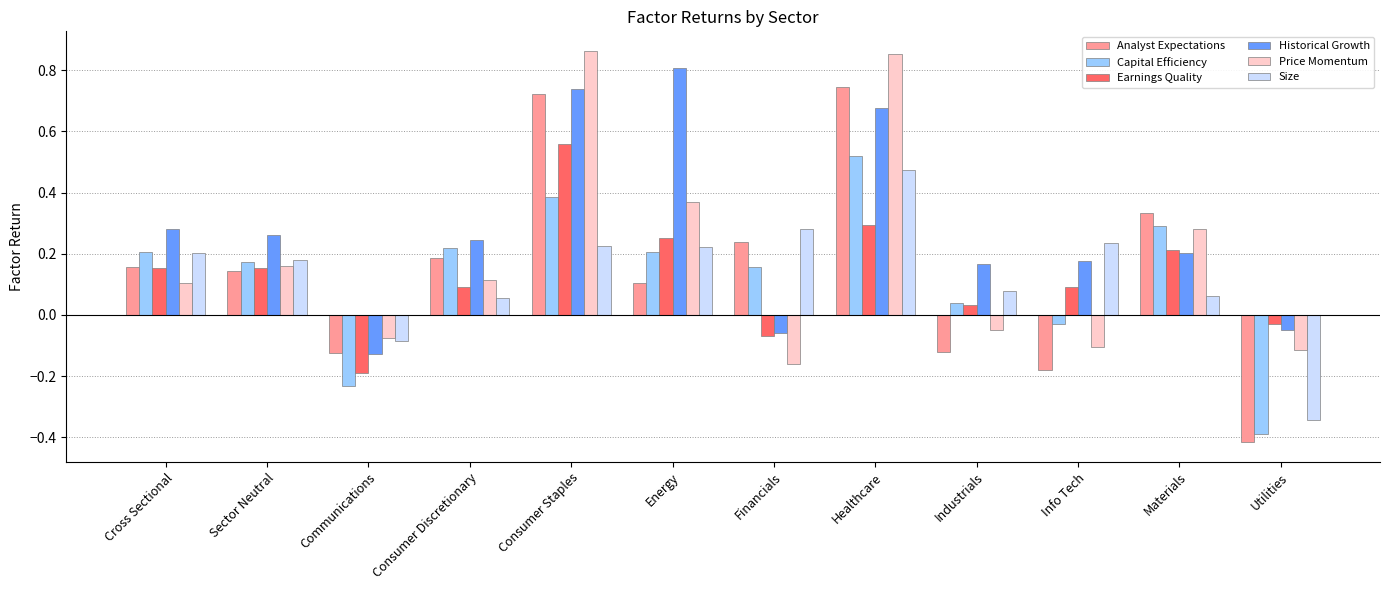

Which series has the largest total across all categories?

Historical Growth